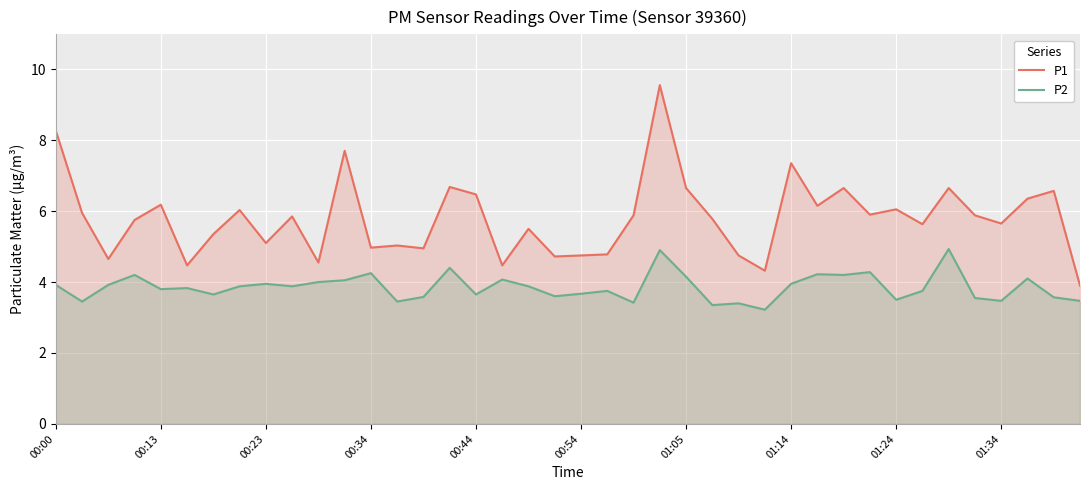

List the series in order of their peak value, lowest first.

P2, P1